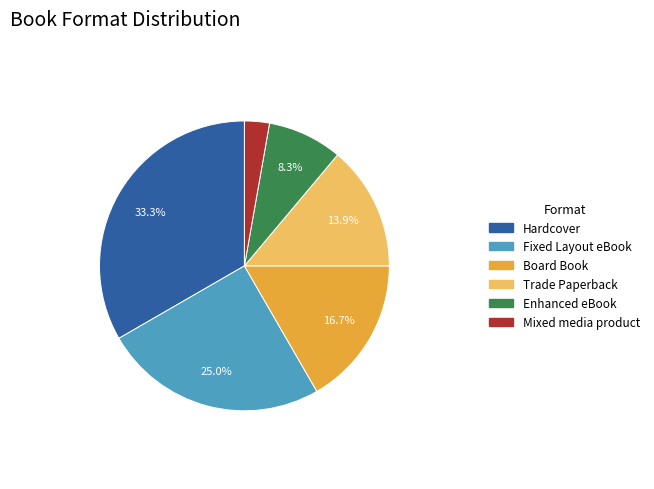

Is it true that Hardcover is 21% of the pie?

False